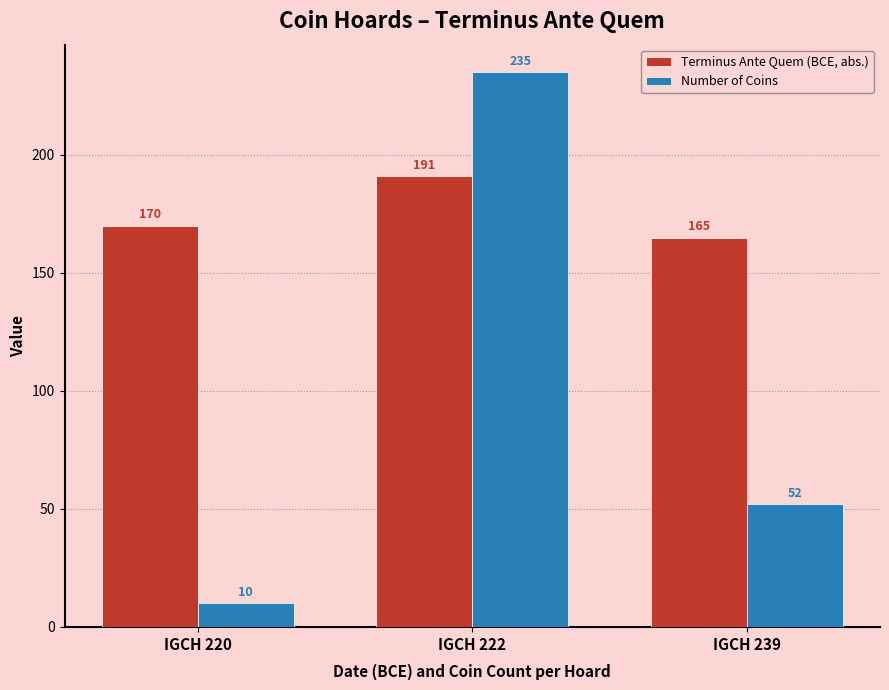

At which category does the chart reach its minimum across all series?

IGCH 220